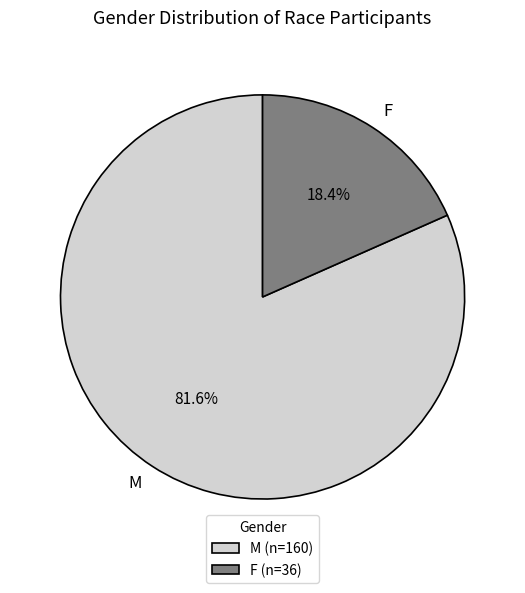

Which category has the biggest portion of the pie?

M